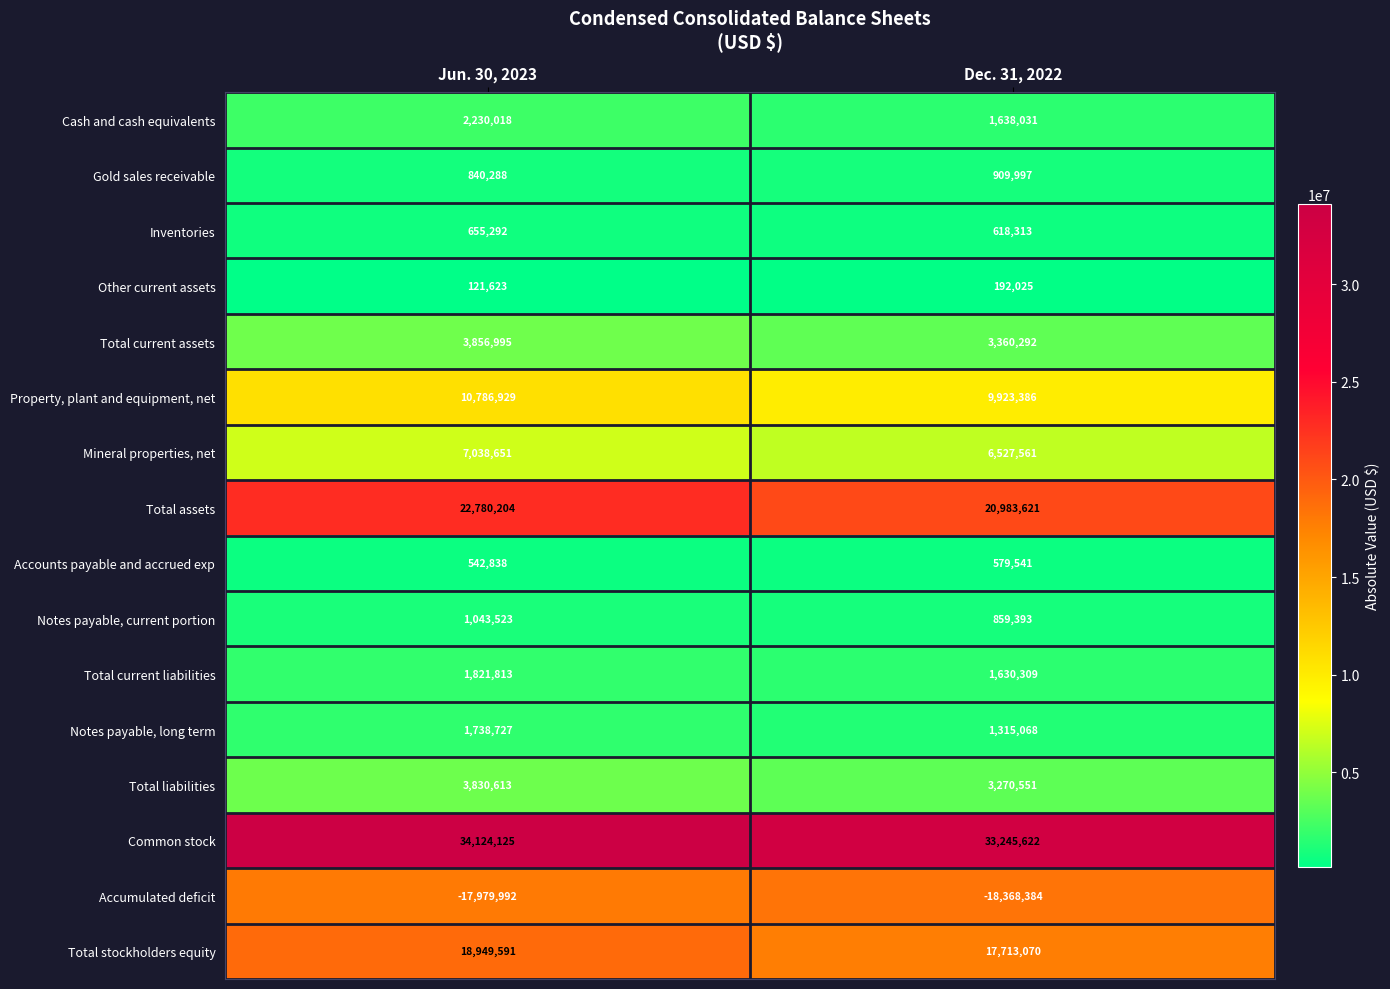

At which category is the sum across all series the highest?

Jun. 30, 2023